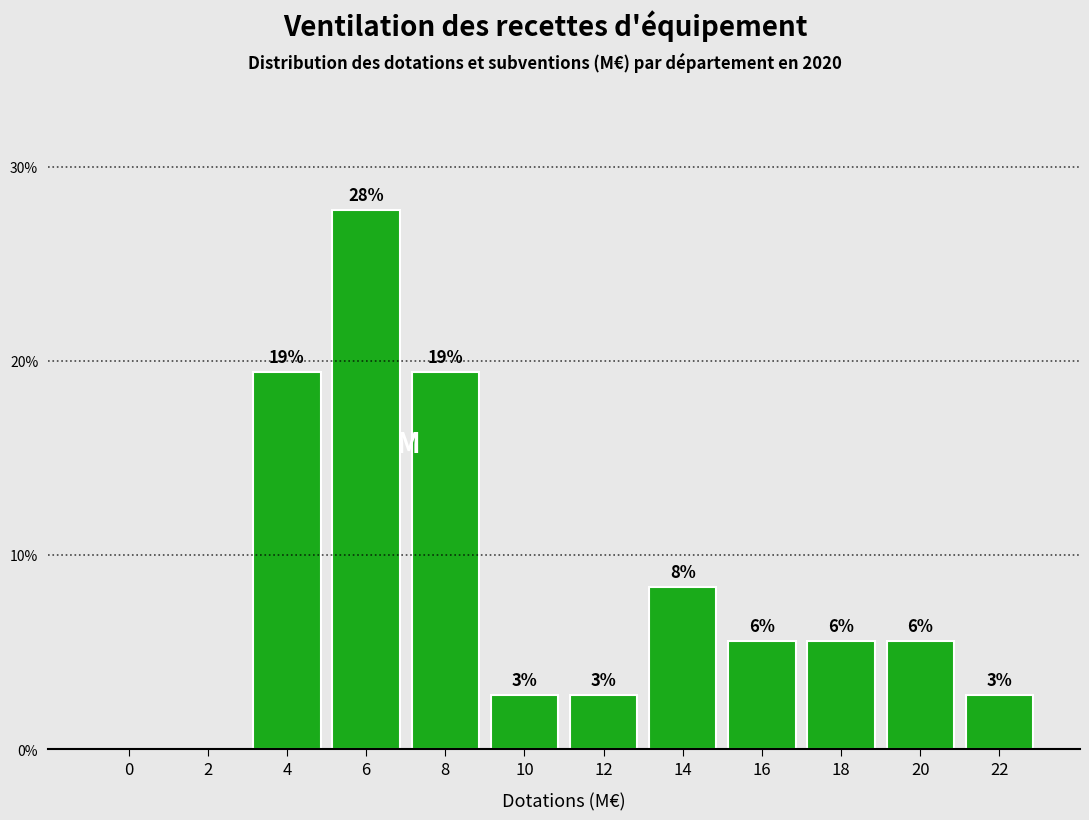

Are the bars horizontal?

No